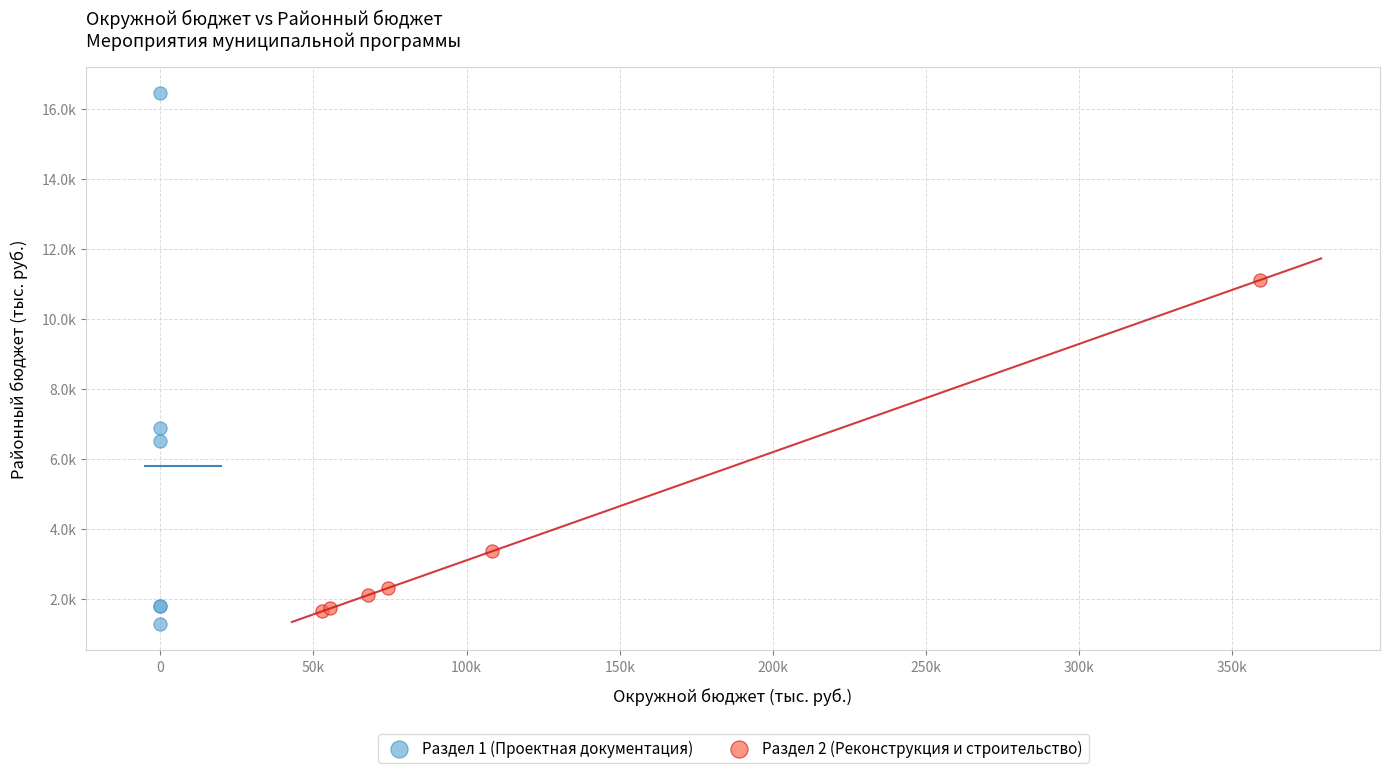

Which series reaches the maximum Y coordinate?

Раздел 1 (Проектная документация)